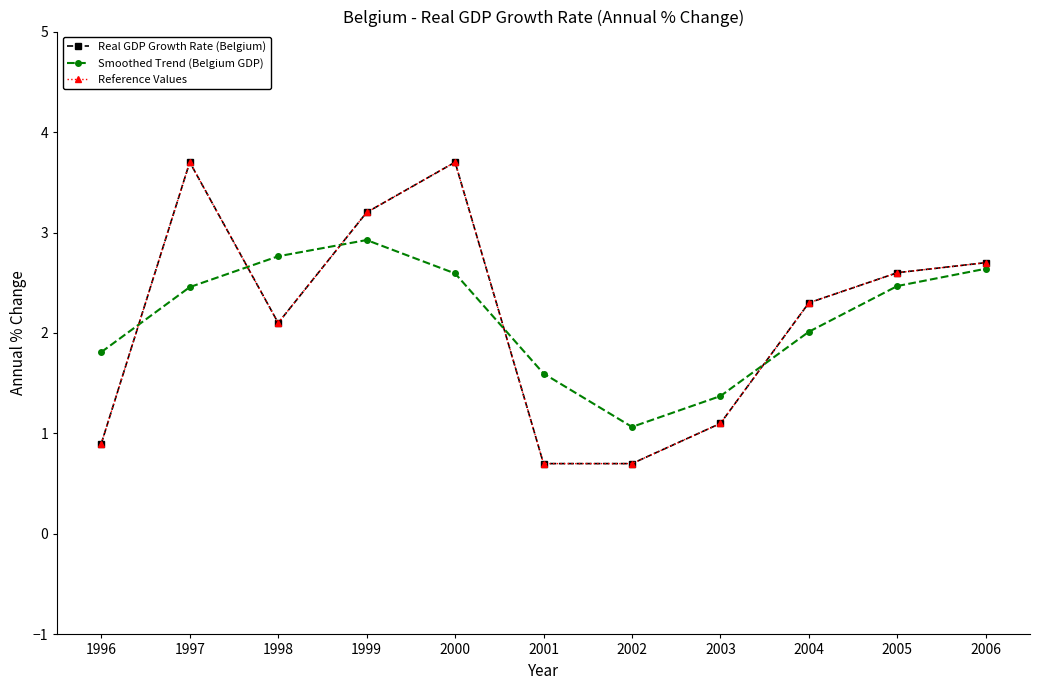

Is this an area chart (filled region under the line)?

No